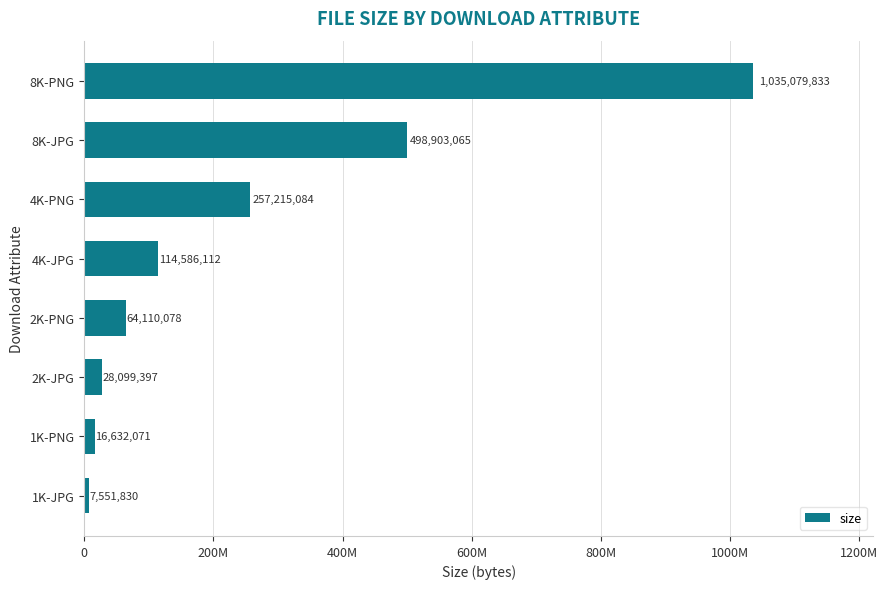

Rank the categories by value from highest to lowest.

8K-PNG, 8K-JPG, 4K-PNG, 4K-JPG, 2K-PNG, 2K-JPG, 1K-PNG, 1K-JPG